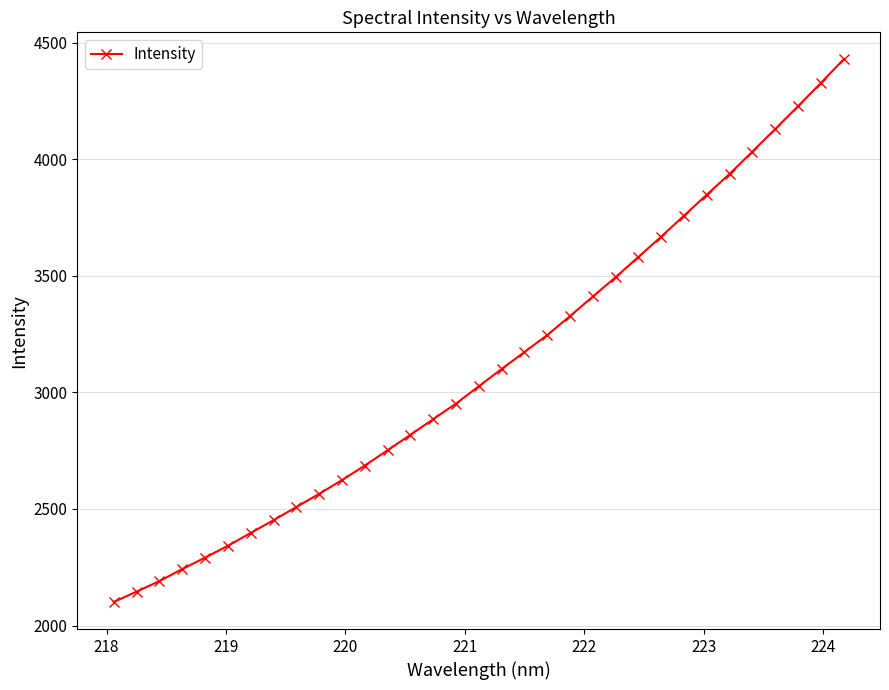

What is the smallest value displayed?

2101.3